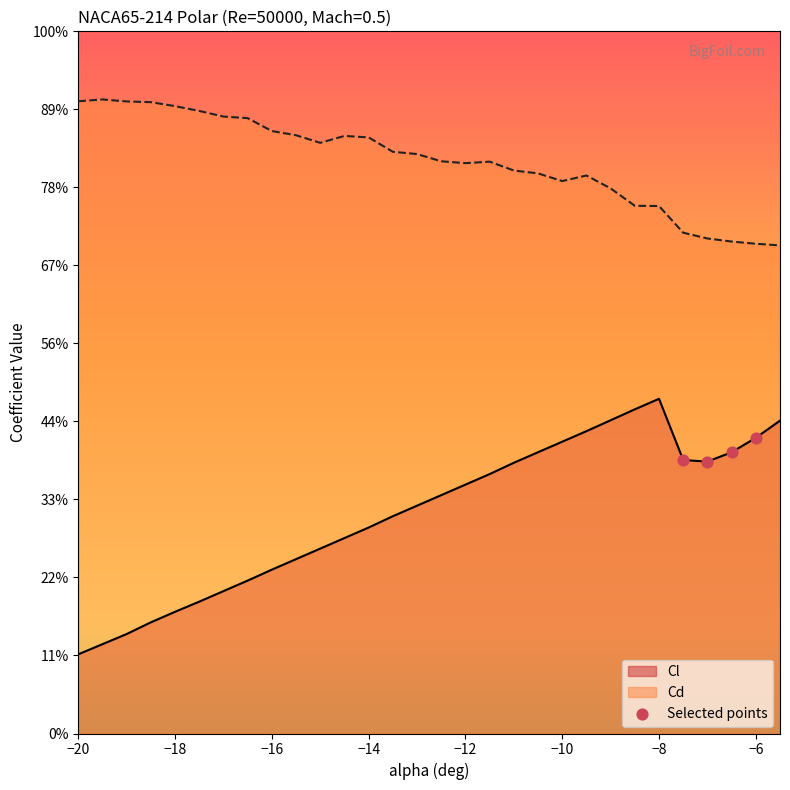

Which has a higher value, −16 or −18?

−16